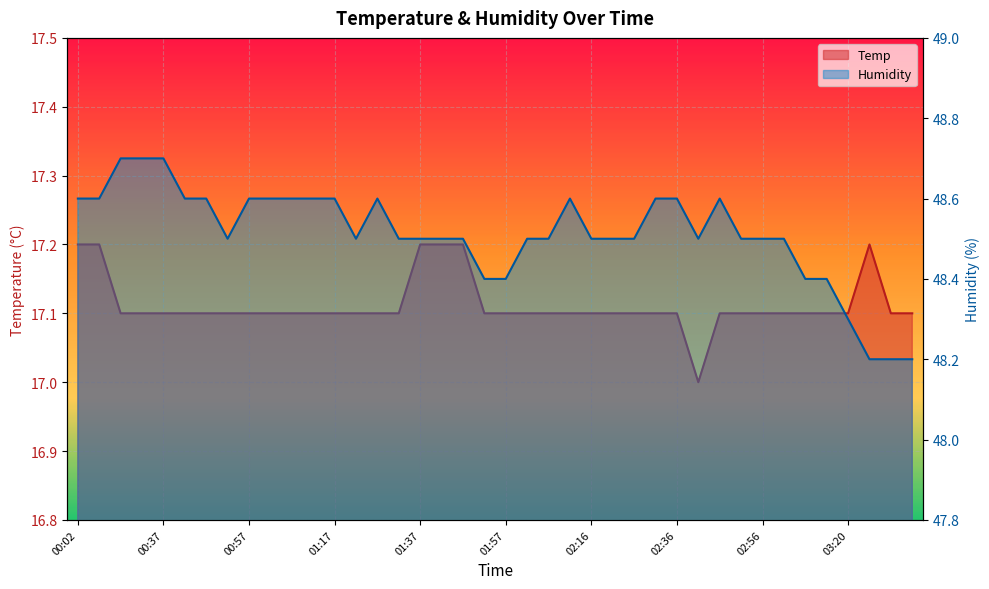

What are all the series names shown in the legend?

Temp, Humidity